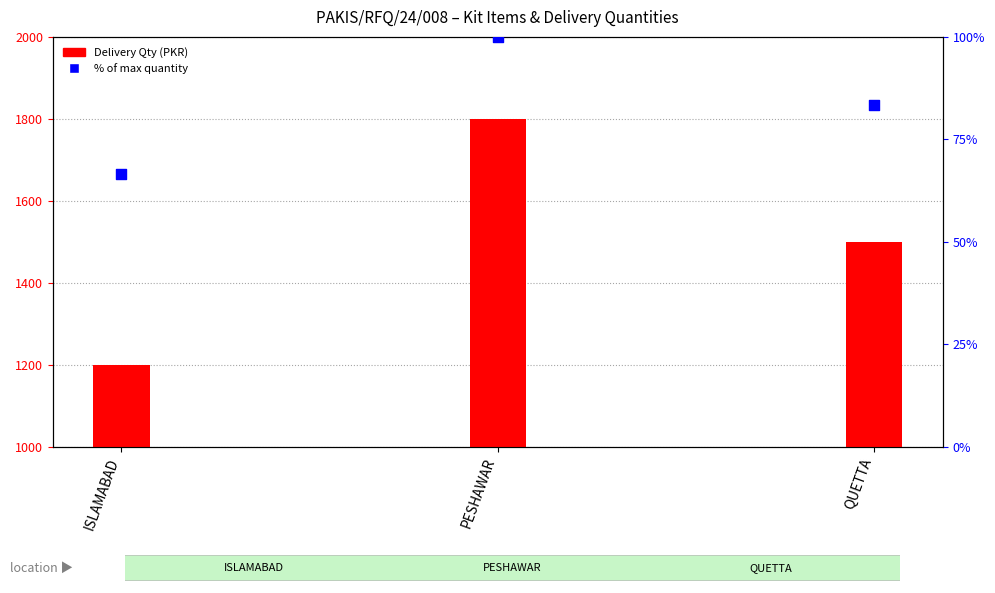

Is the value of Delivery Qty (PKR) at QUETTA greater than the value of % of max qty at PESHAWAR?

Yes